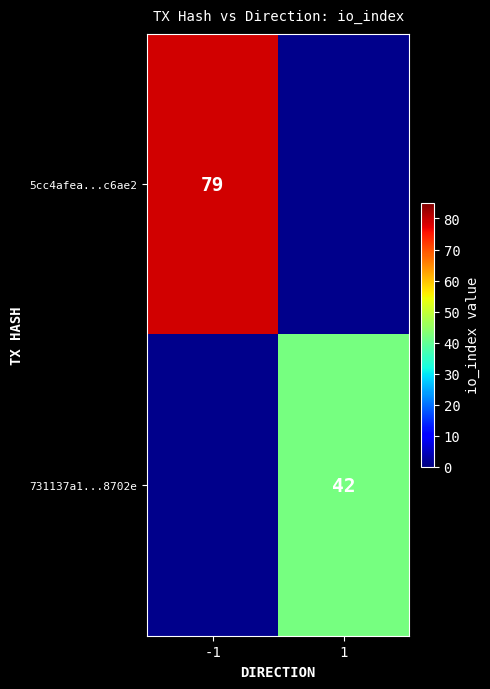

How many distinct data groups are displayed?

2